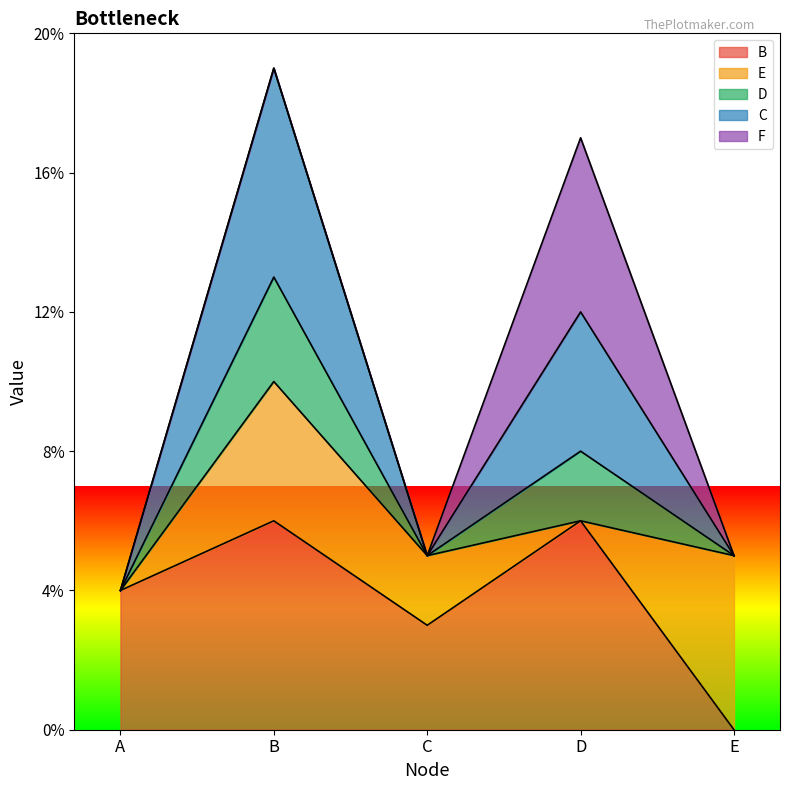

Is it true that C equals 19 at B?

True